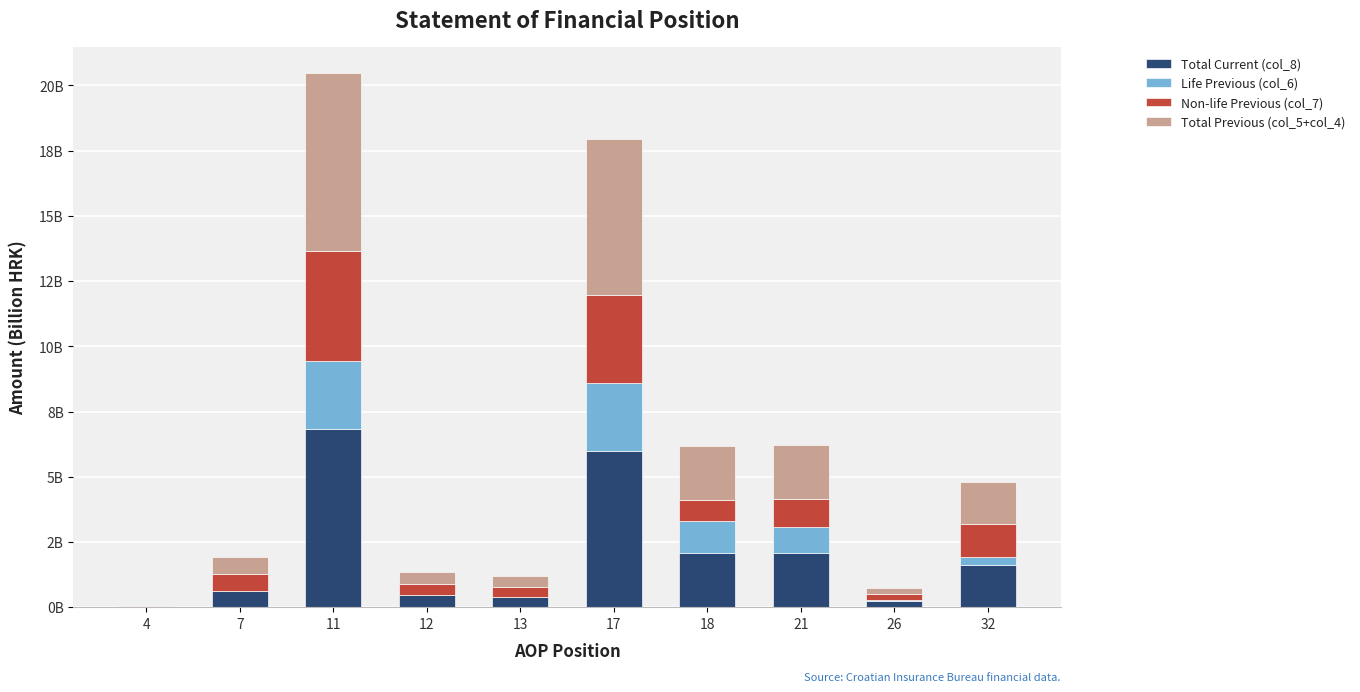

Where is Life Previous (col_6) nearest to the value 1?

21